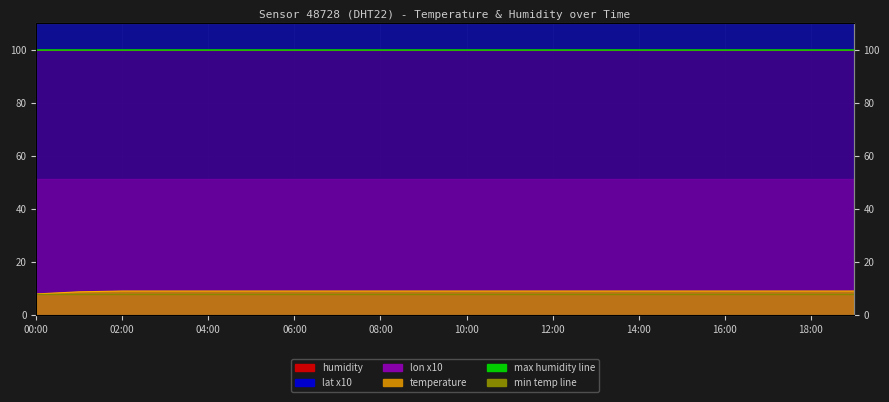

Which series has the largest total across all categories?

max humidity